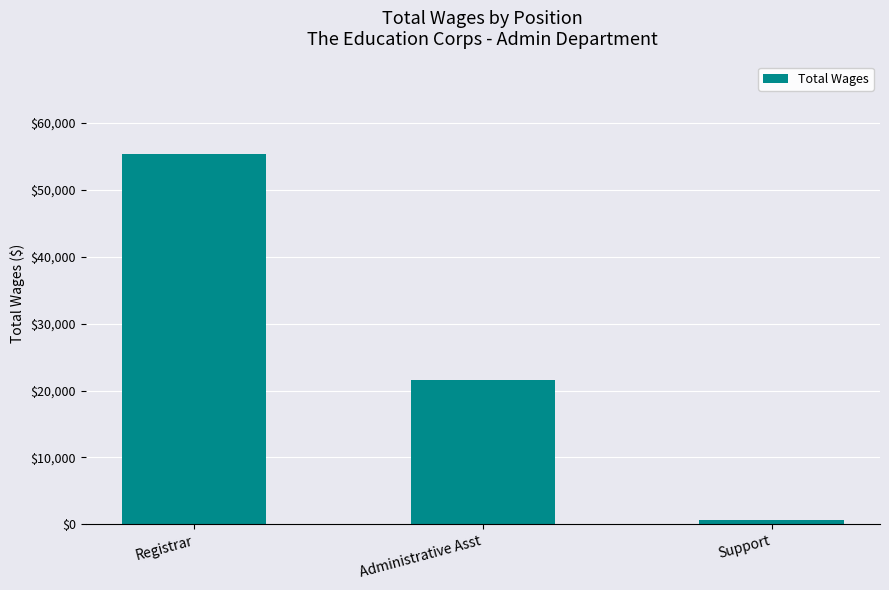

List the labels in order of value, smallest first.

Support, Administrative Asst, Registrar